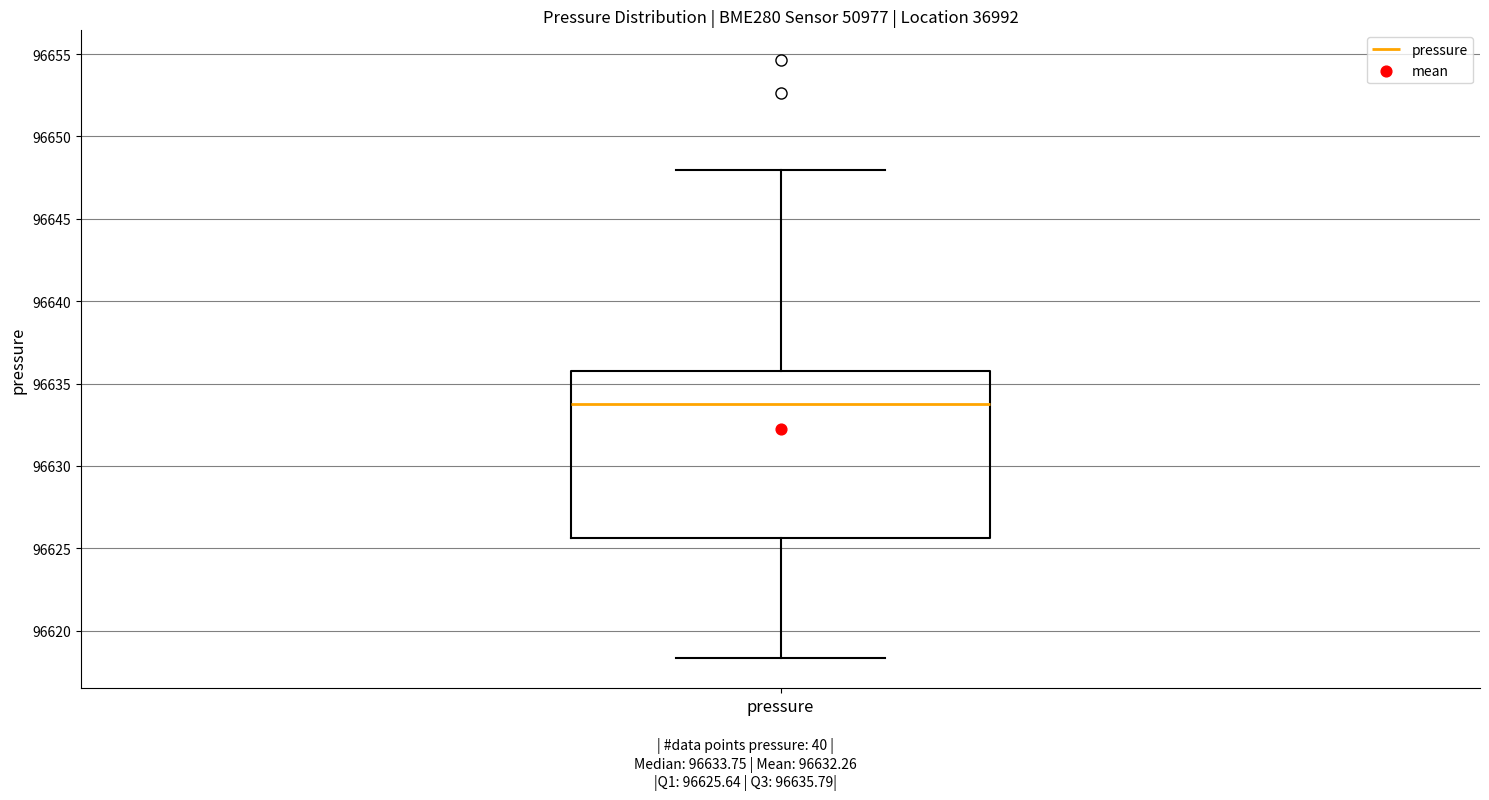

Transcribe this box plot: give where the median line is, the range the box spans, and where the two whiskers end, as read against the y-axis. The values are not printed on the chart, so give them approximately, as read against the axis.

median 96634.0, box 96625.5 to 96636.0, whiskers 96618.5 to 96648.0